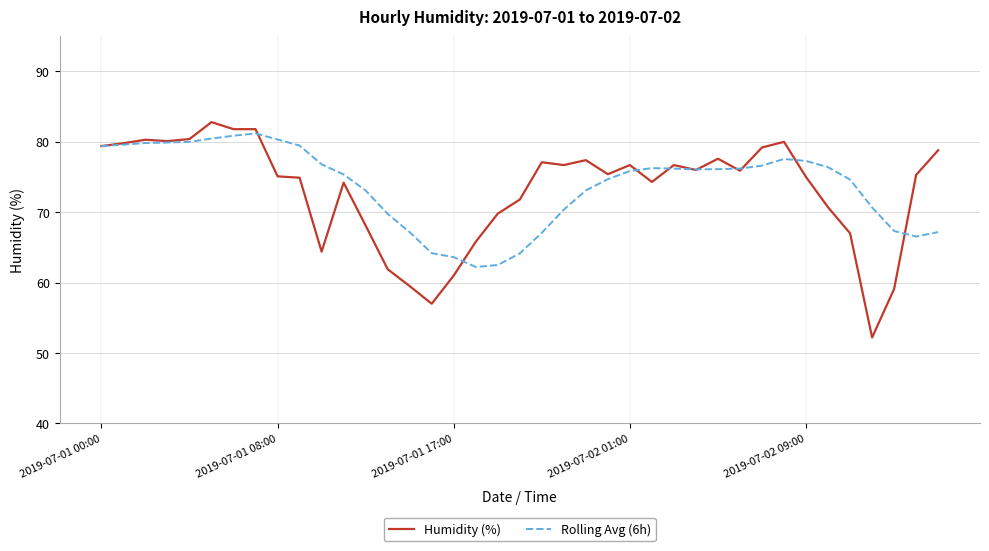

Which series has the largest range (max minus min)?

Humidity (%)